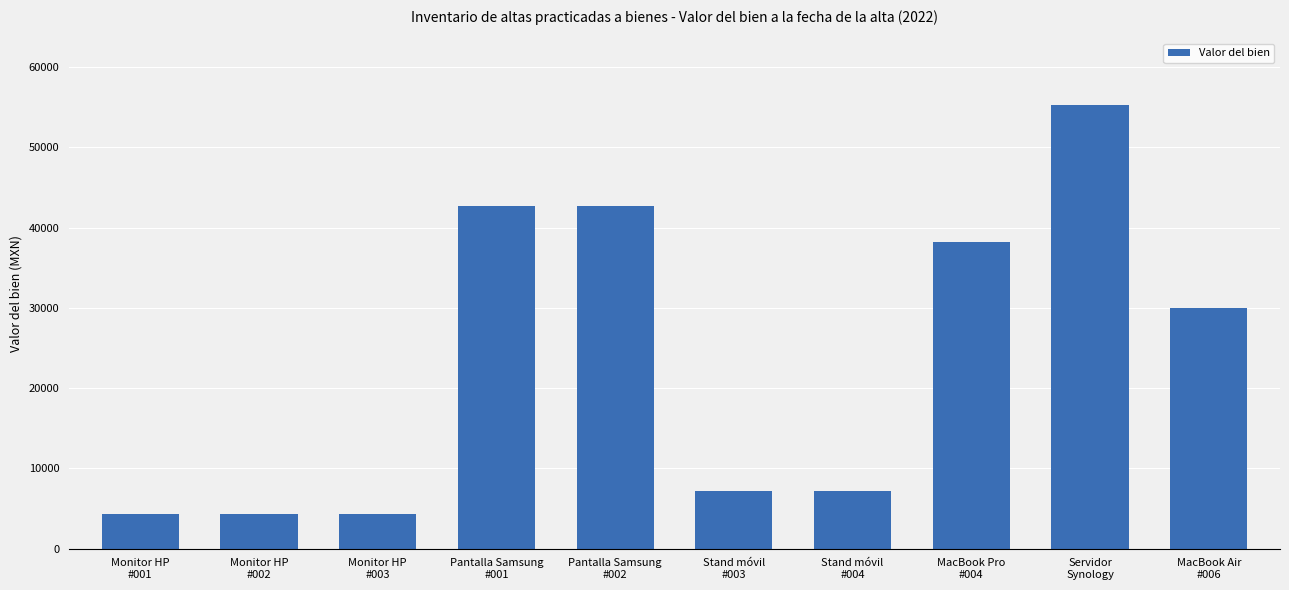

What is the difference between the values at MacBook Pro
#004 and Servidor
Synology?

17083.1